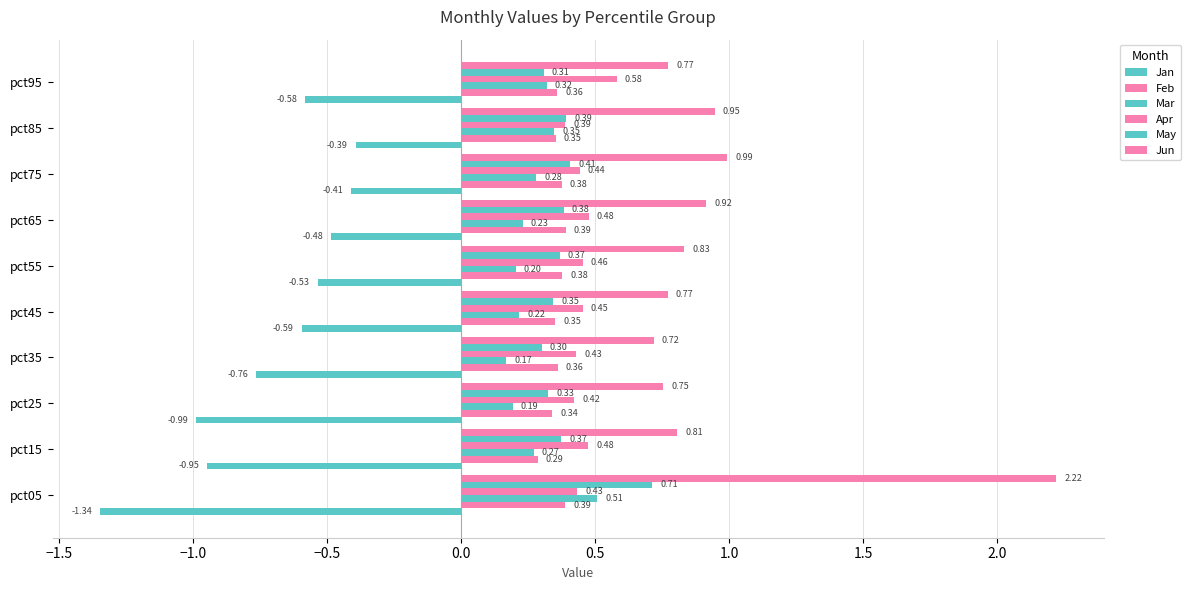

How many distinct data groups are displayed?

6